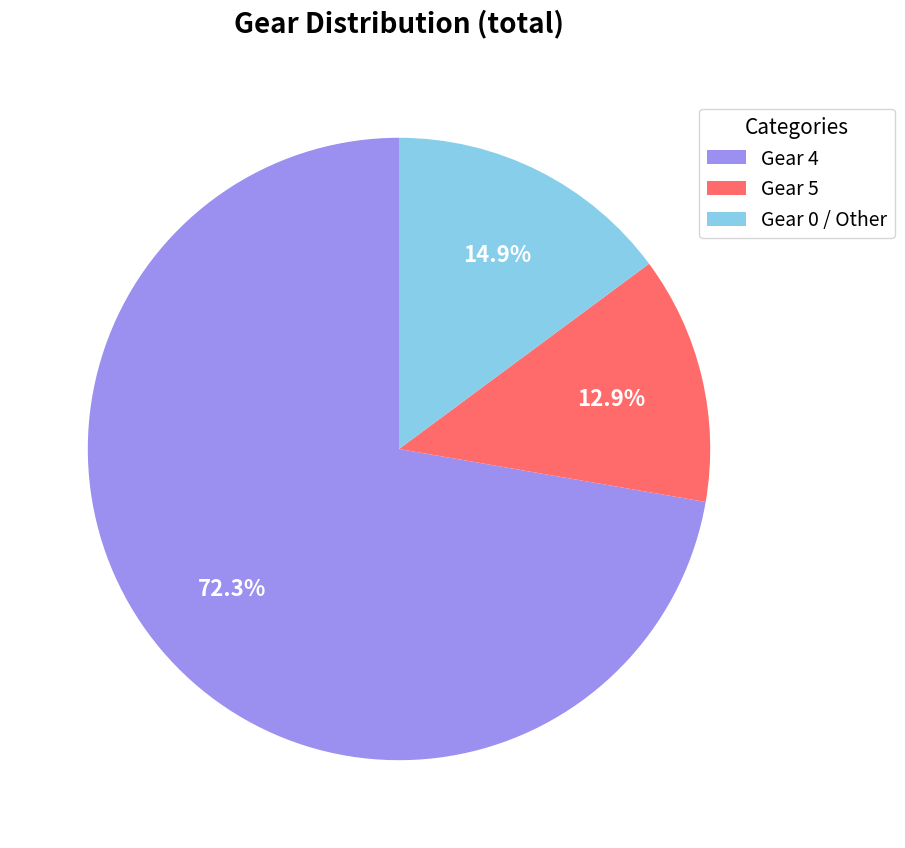

Count the number of slices in the pie.

3